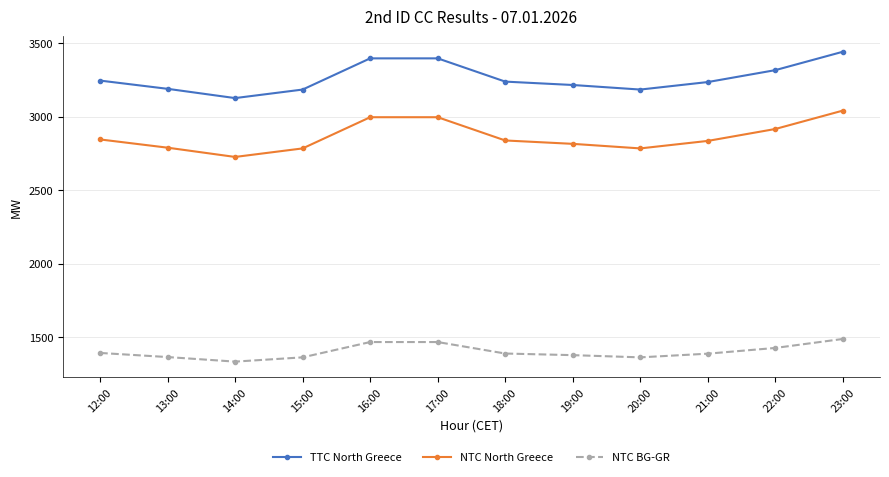

How many values in the NTC North Greece series are below 2838?

6